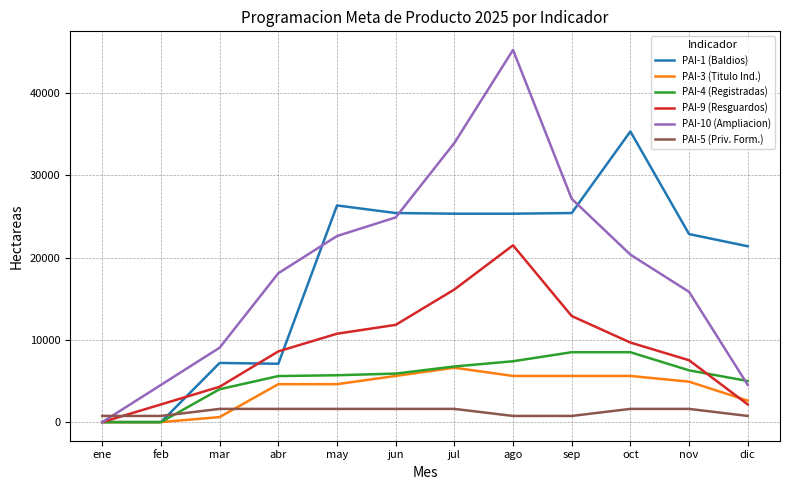

Which series has the largest range (max minus min)?

PAI-10 (Ampliacion)